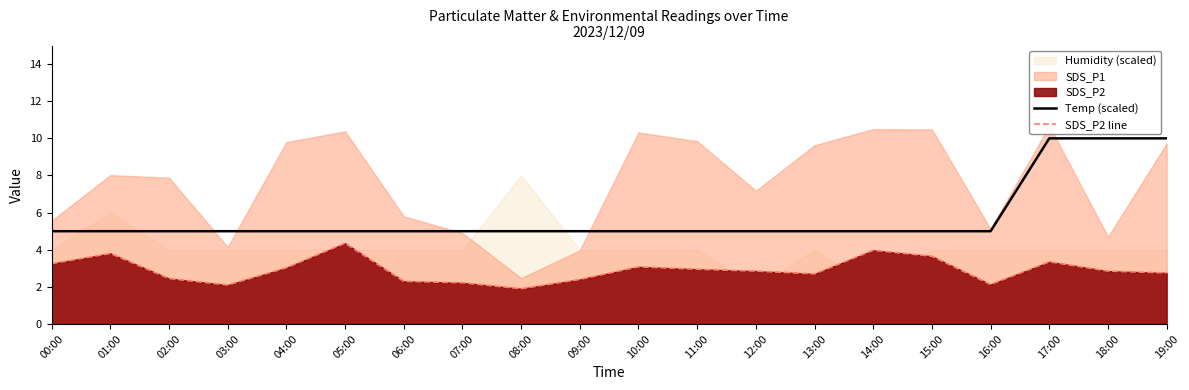

Is it true that SDS_P2 line equals 4.0 at 14:00?

True